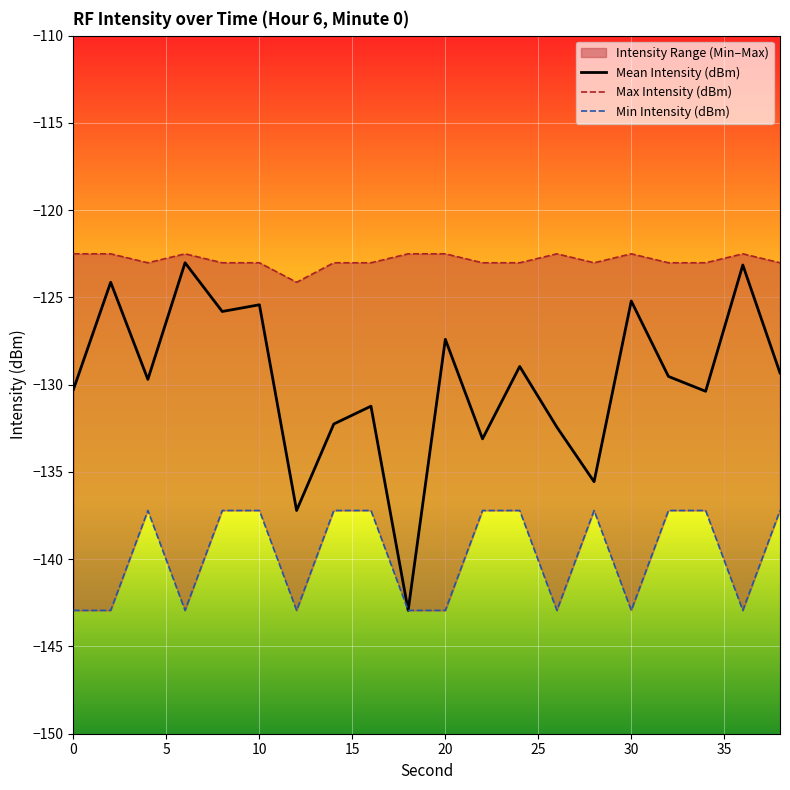

The value of Mean Intensity (dBm) at 20 is -53.5. True or false?

False